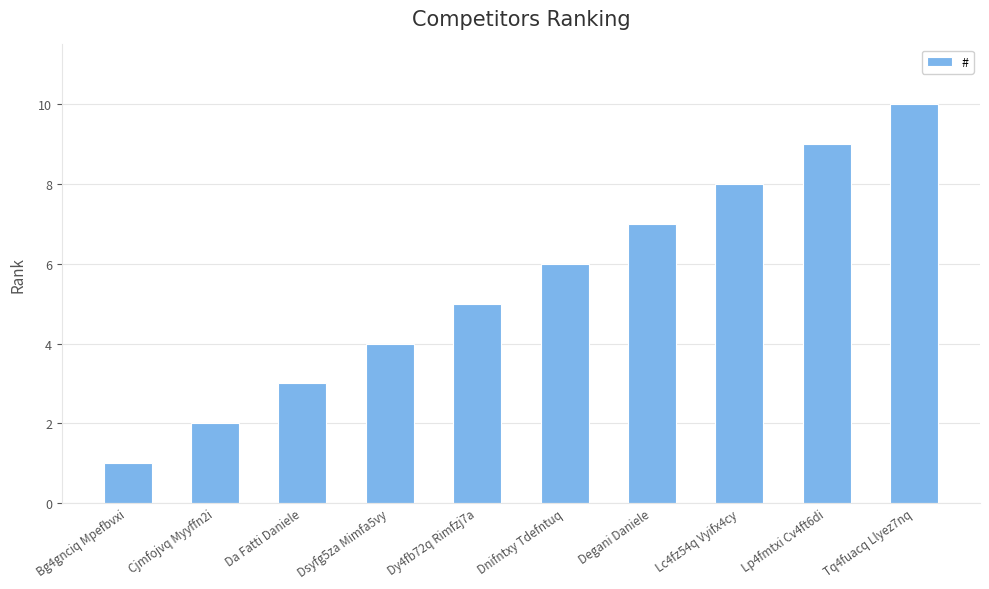

The chart shows a value of 7 at Degani Daniele. True or false?

True